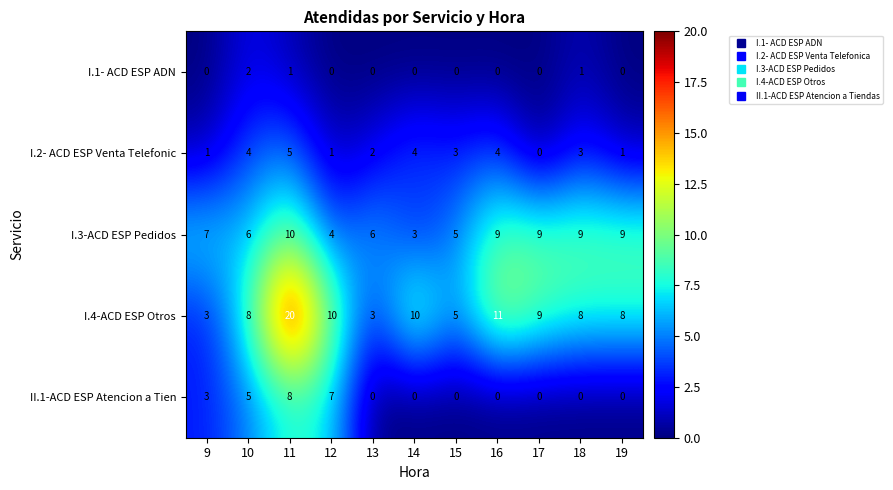

How many II.1-ACD ESP Atencion a Tien values are between 0 and 5?

9